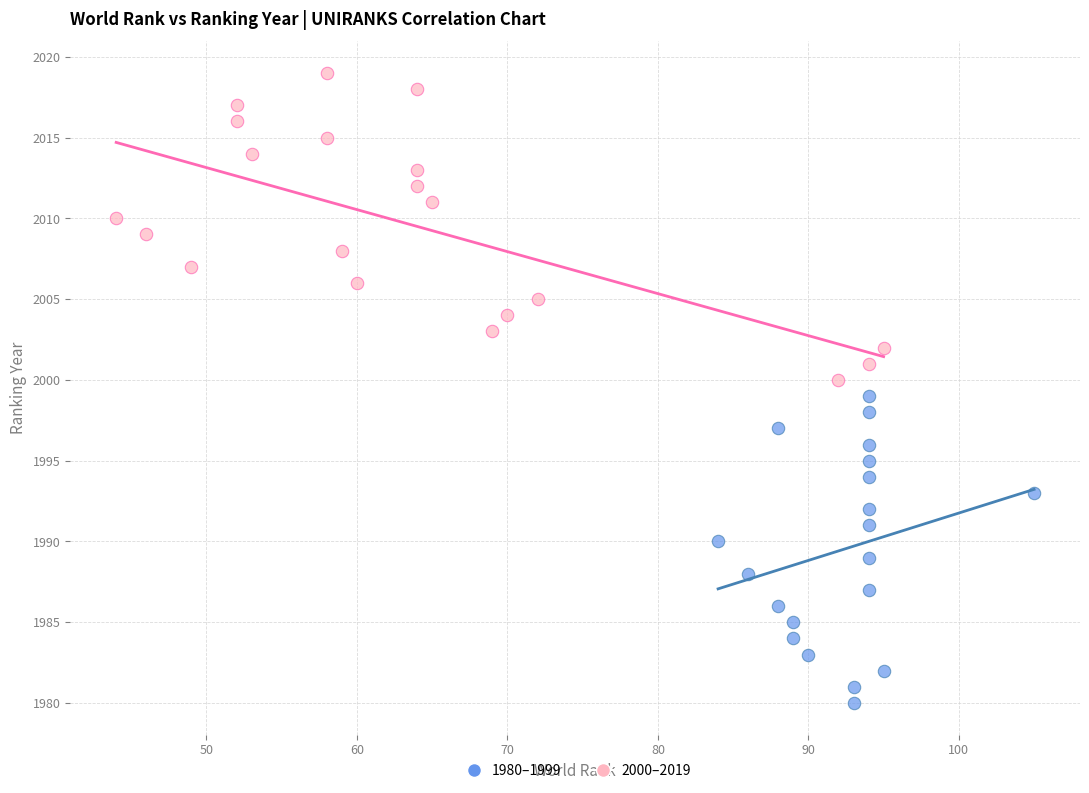

Which series reaches the minimum Y coordinate?

1980–1999